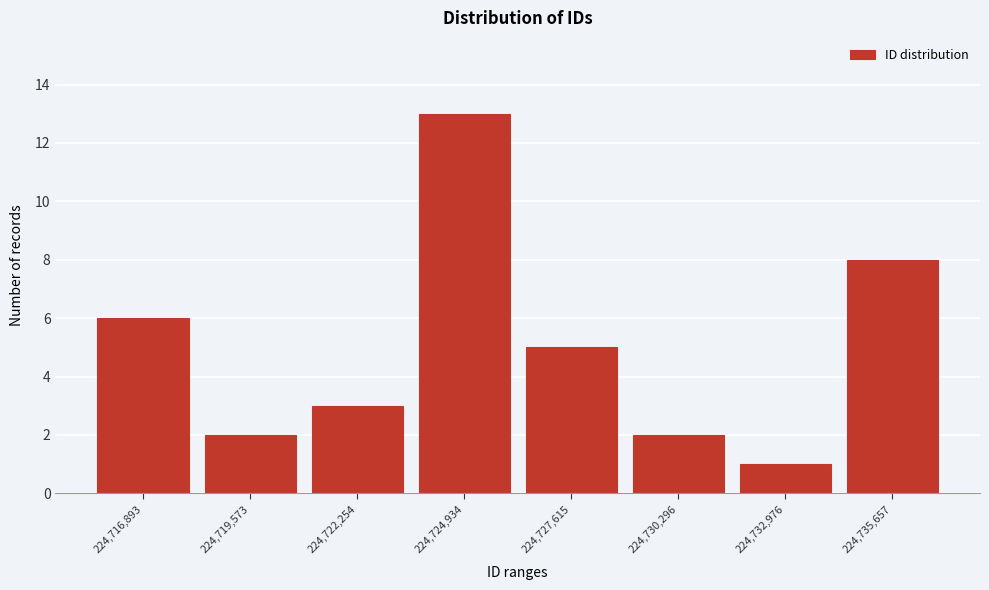

Reading right to left, extract all data points from this chart.

8	1	2	5	13	3	2	6